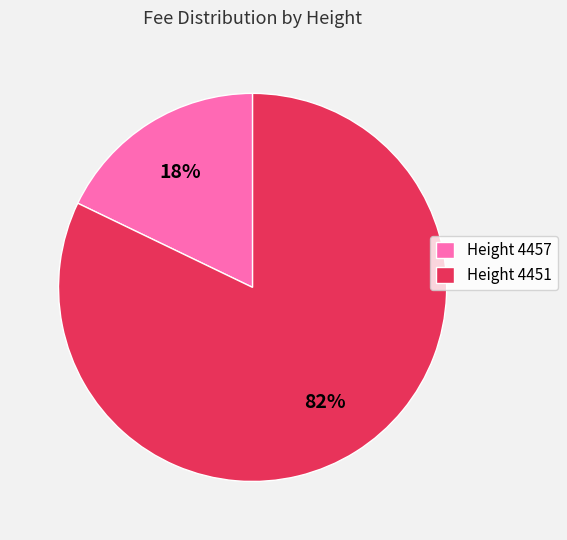

Between Height 4457 and Height 4451, which is larger?

Height 4451